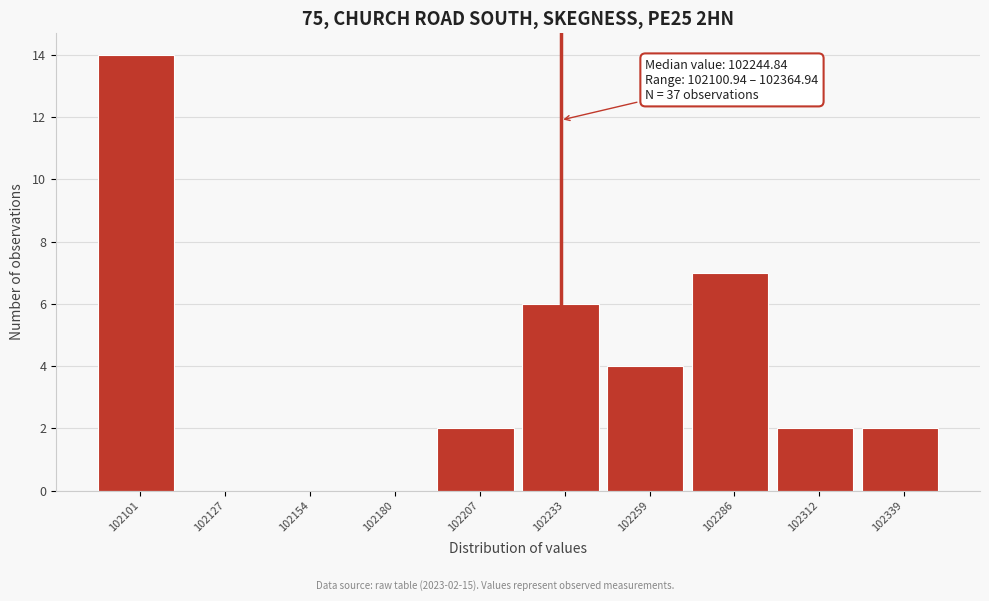

Reading right to left, extract all data points from this chart.

102339=2	102312=2	102286=7	102259=4	102233=6	102207=2	102180=0	102154=0	102127=0	102101=14